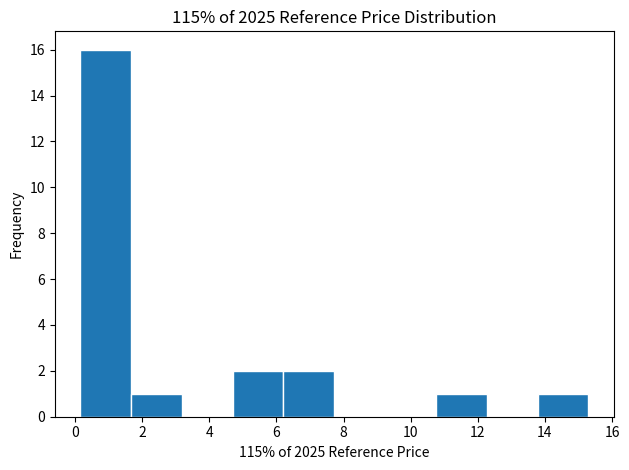

Reading left to right, list every bar in this chart as the range it spans on the x-axis followed by its height. Neither the bar edges nor the heights are printed on the chart, so give them approximately, as read against the axes.

0.2 to 1.6: 16
1.6 to 3.2: 1
3.2 to 4.6: 0
4.6 to 6.2: 2
6.2 to 7.8: 2
7.8 to 9.2: 0
9.2 to 10.8: 0
10.8 to 12.2: 1
12.2 to 13.8: 0
13.8 to 15.2: 1